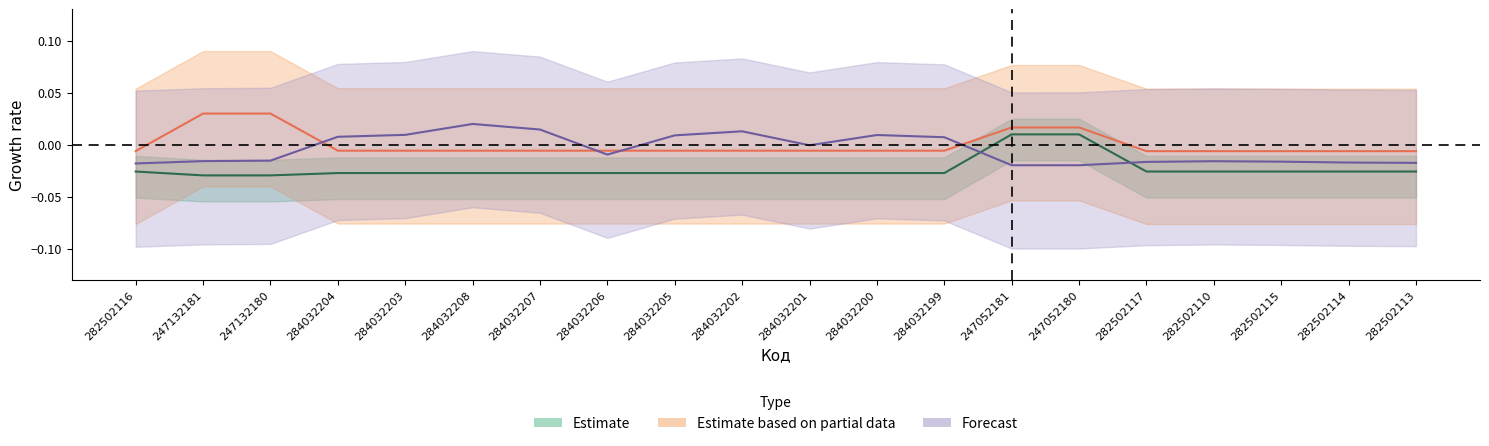

Which series ends up on top after the final intersection of Доп. ціна and Залишок?

Доп. ціна